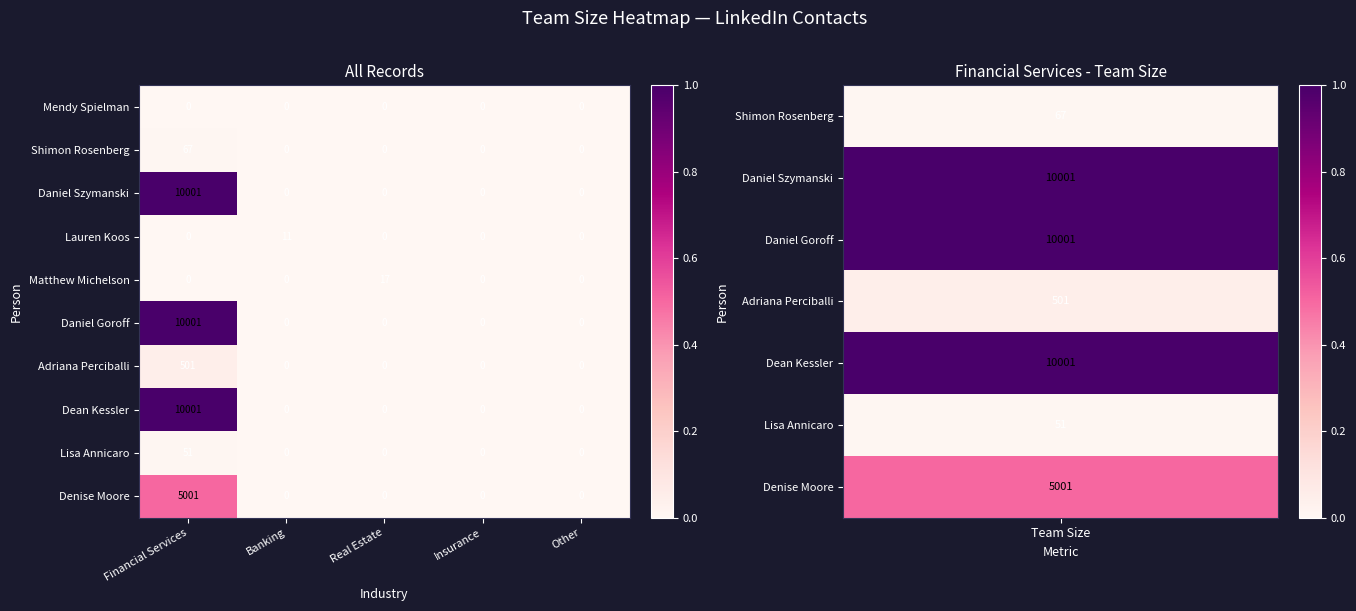

Which category has the highest value across all series?

Financial Services